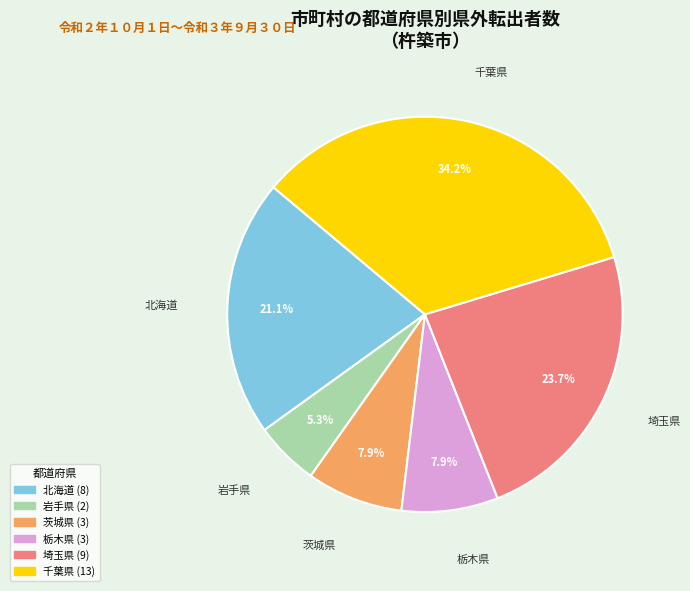

Does any single category account for the majority?

No